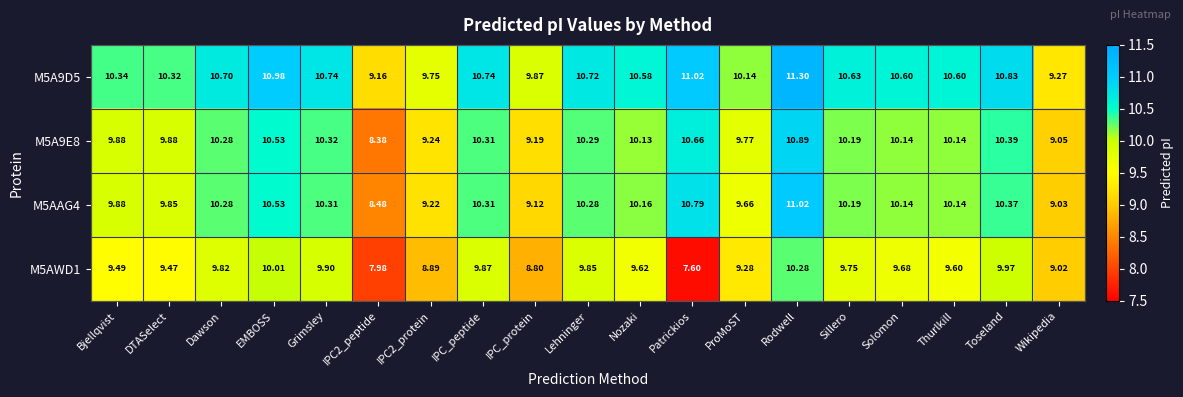

Which label corresponds to the smallest value in the chart?

Patrickios